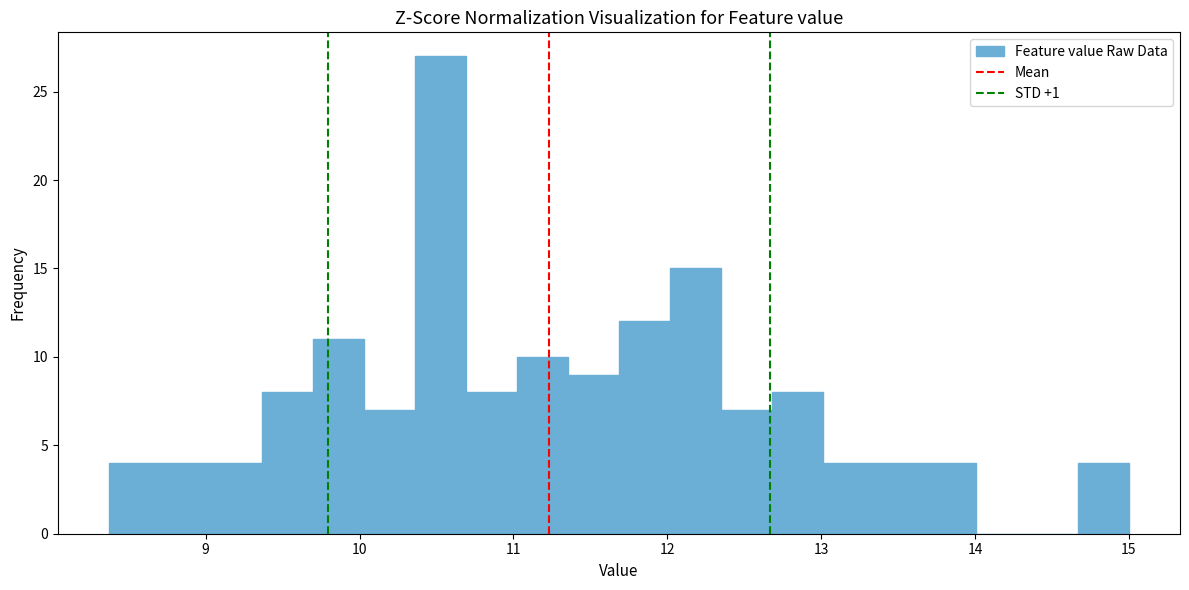

Around what value on the x-axis is the tallest bar? Give the approximate position of its centre, as read against the axis.

10.5